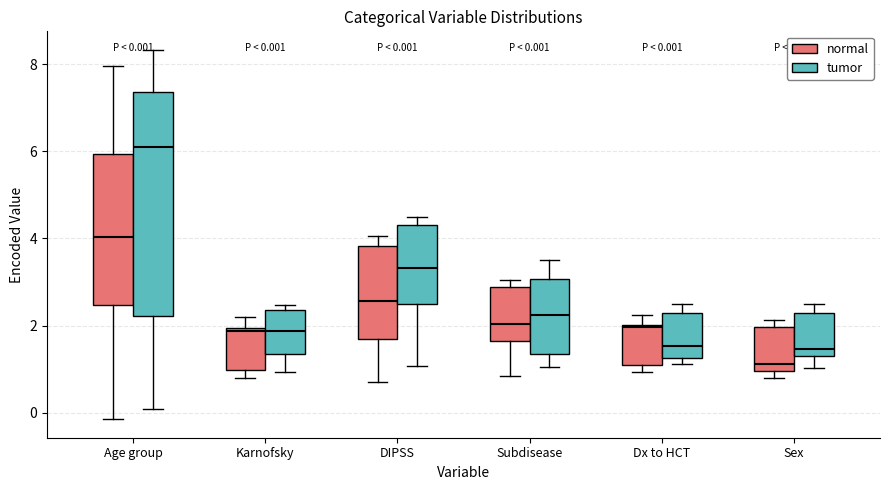

Which box has the highest median line?

Age group (tumor)